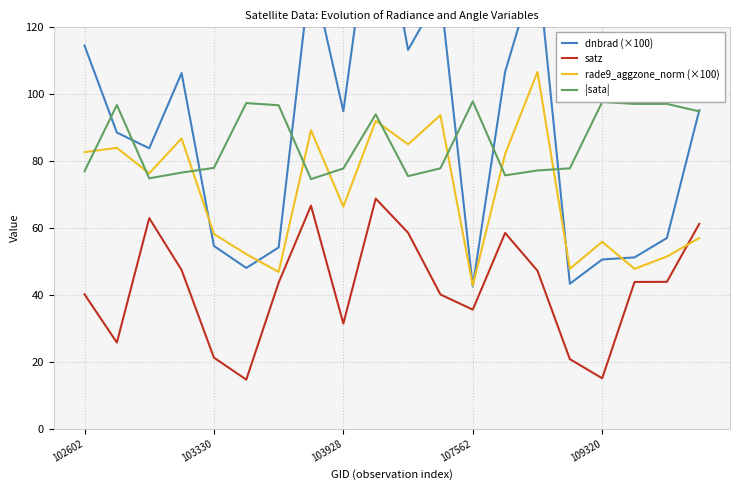

Which has a higher value, 6 or 18?

18